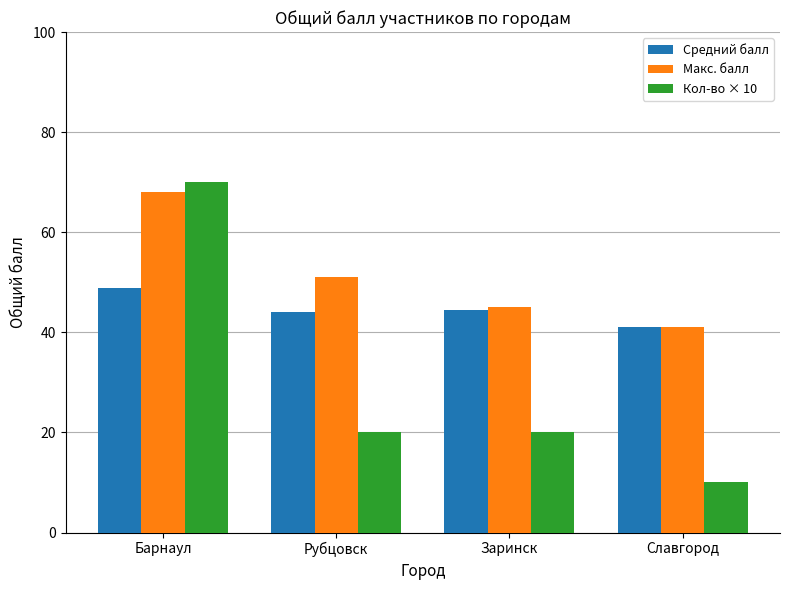

What is the smallest value displayed?

10.0